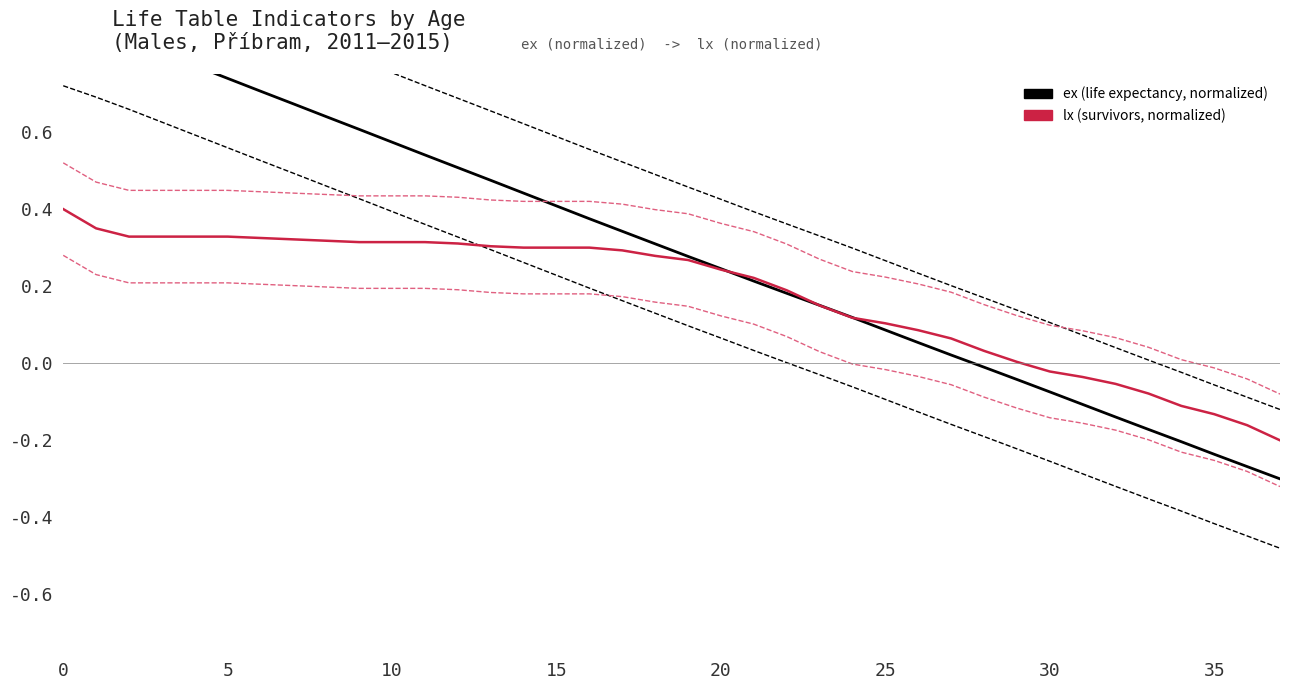

True or false: ex (life expectancy, normalized) has a value of 0.2 at 24.

False